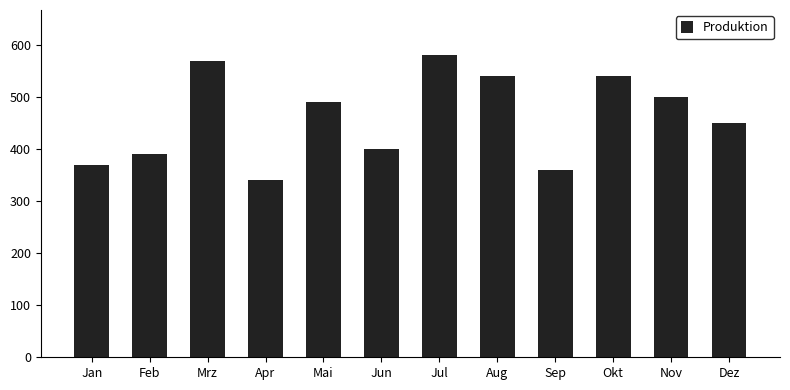

Is it true that the value at Jul is 794?

False